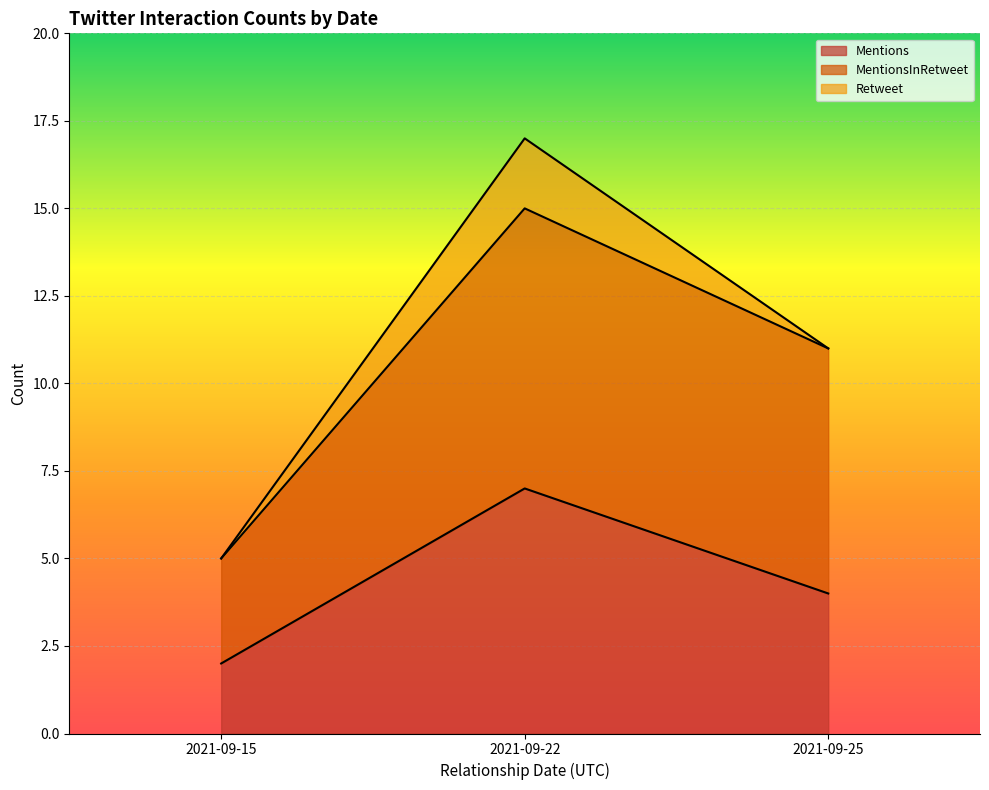

True or false: Retweet has a value of 5 at 2021-09-20.

False